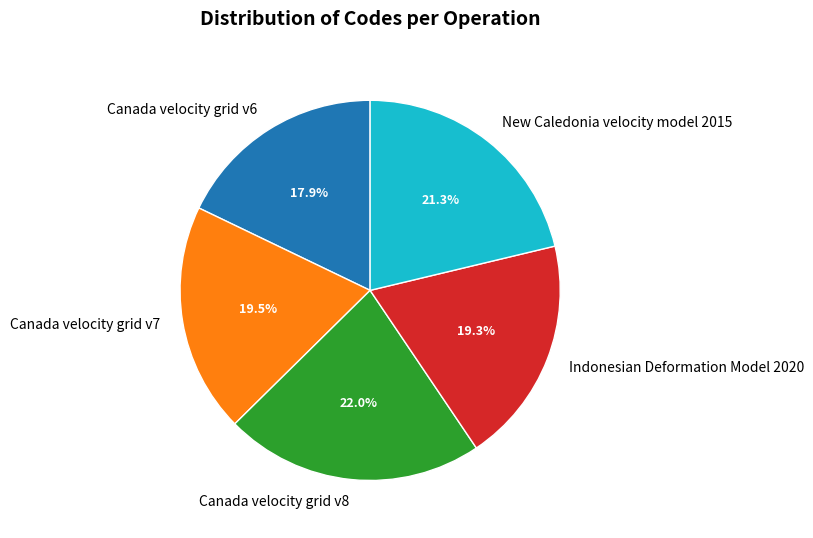

Between New Caledonia velocity model 2015 and Canada velocity grid v6, which is larger?

New Caledonia velocity model 2015